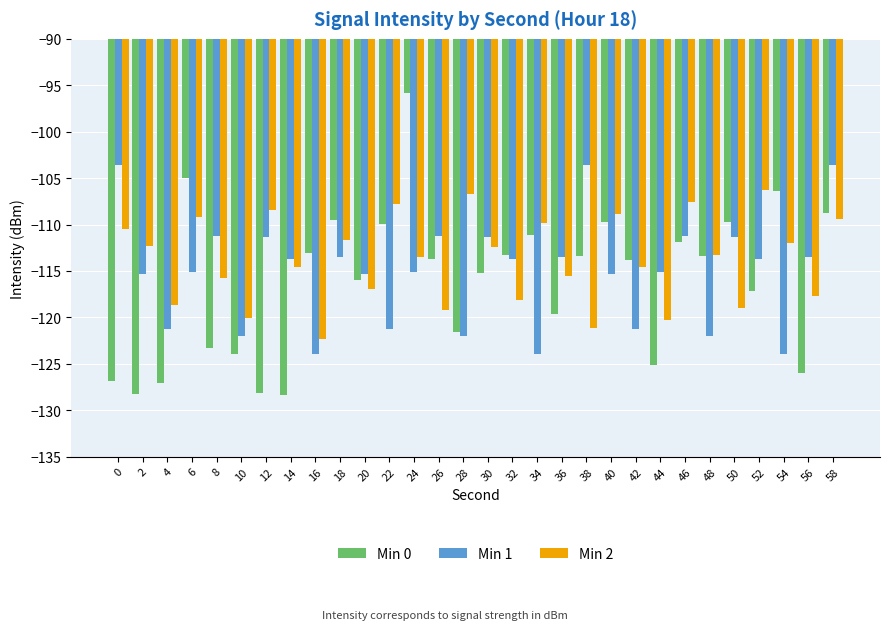

The Min 0 series shows -181.2 at 16. True or false?

False